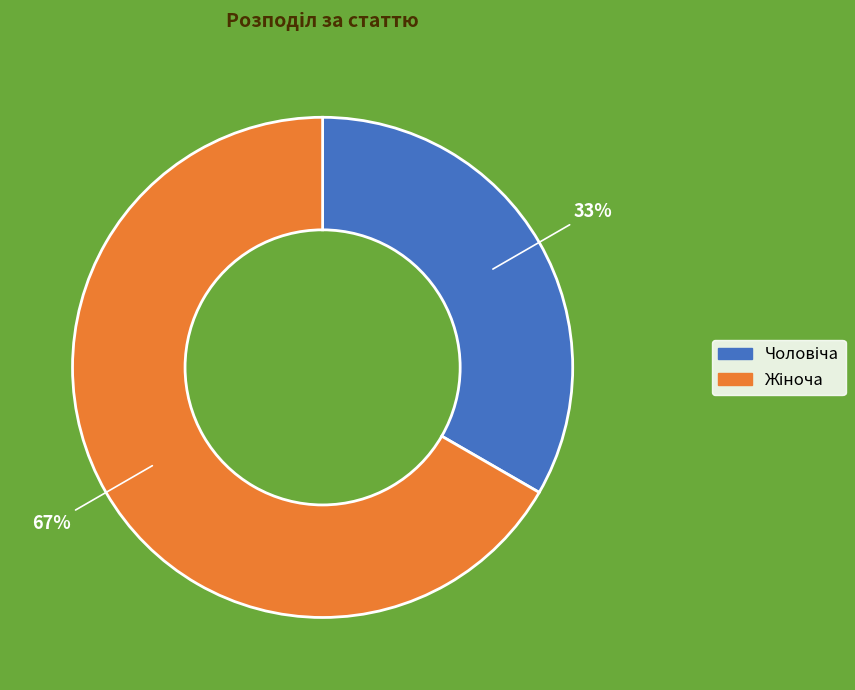

Is there a majority slice in this chart?

Yes